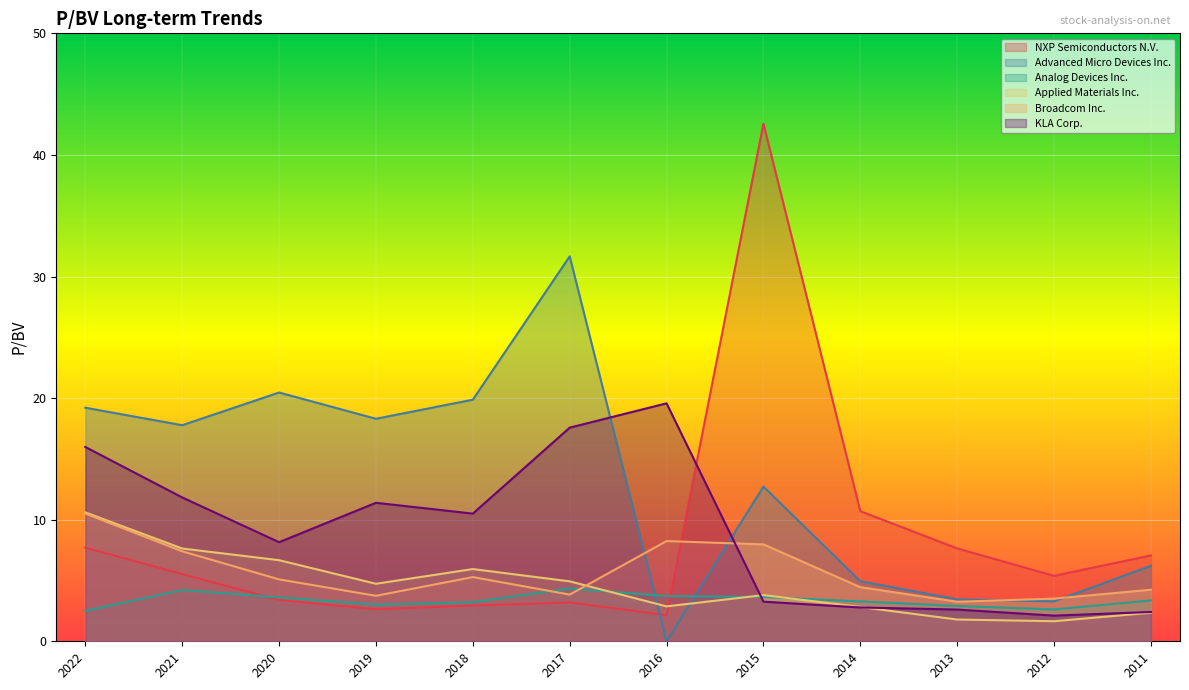

What is the greatest value displayed?

42.6